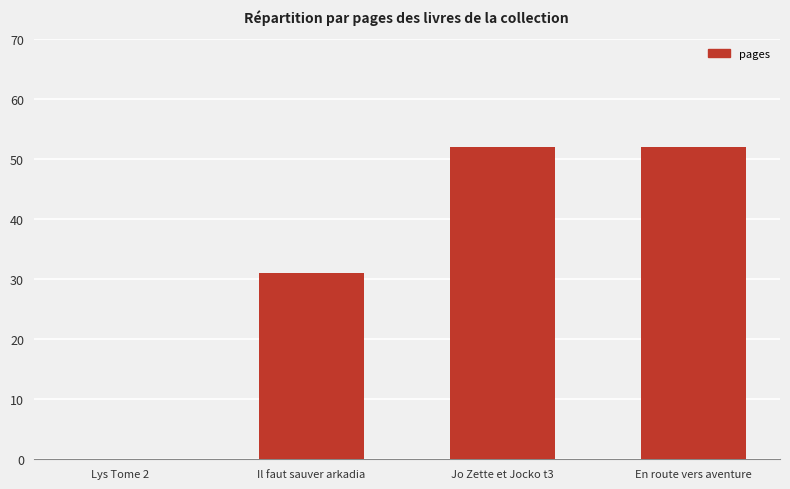

Which has a higher value, Lys Tome 2 or En route vers aventure?

En route vers aventure